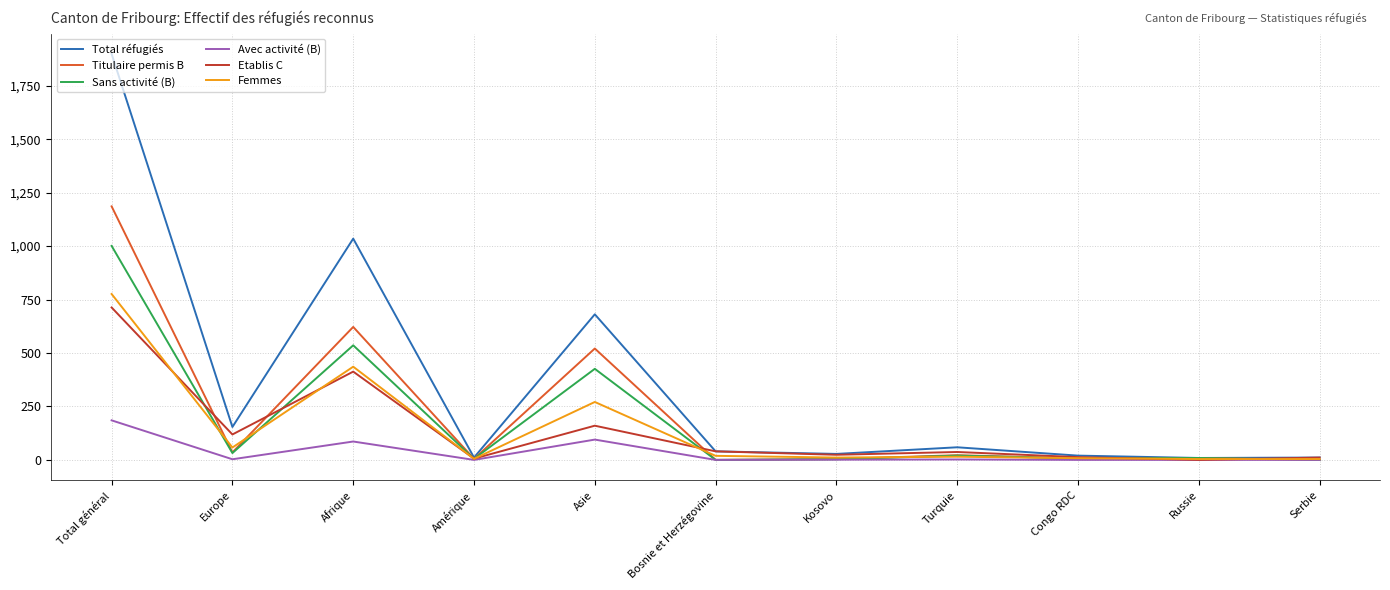

What is the total value across all series at Bosnie et Herzégovine?

99